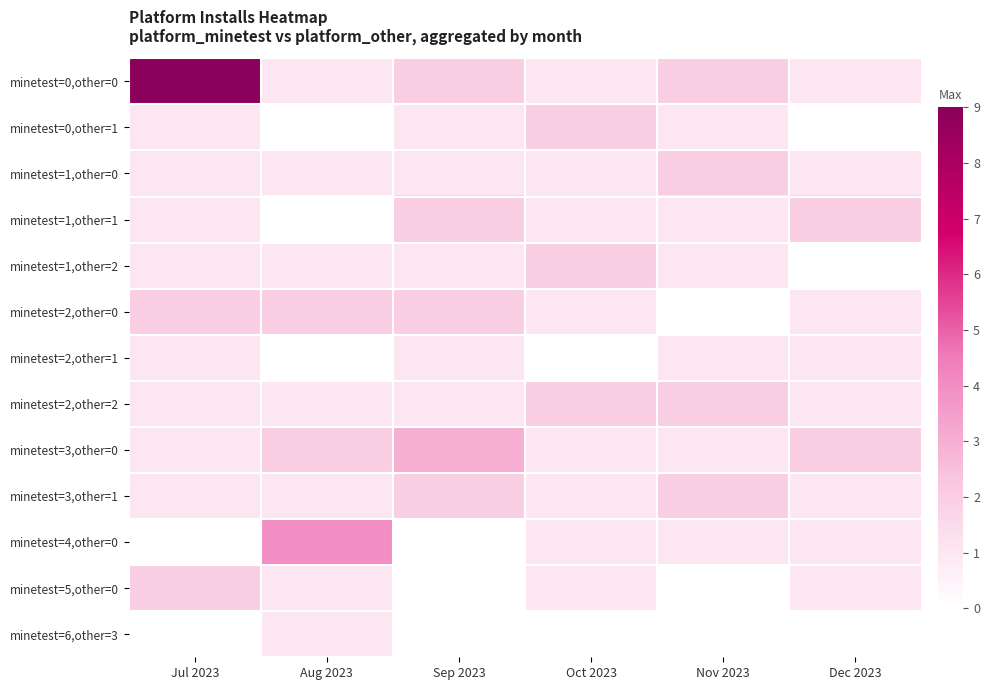

What is the total value across all series at Oct 2023?

14